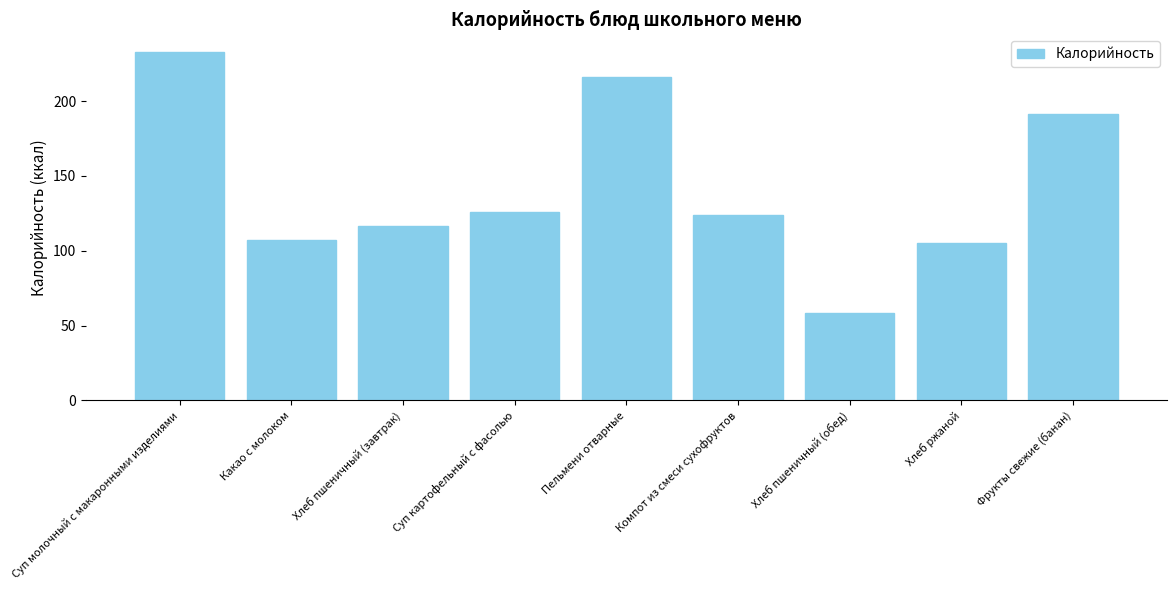

How many values are below 124?

4